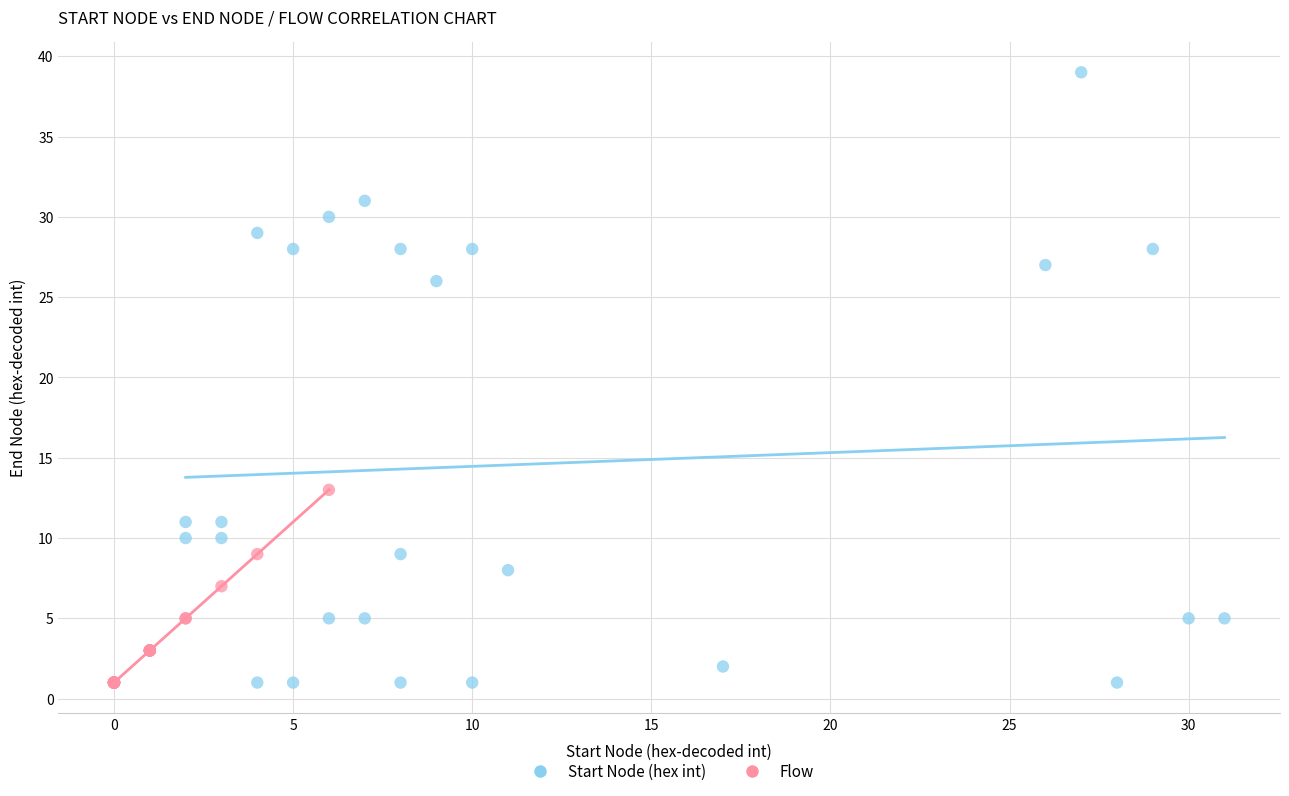

Which series has the widest spread of Y values?

Start Node (hex int)